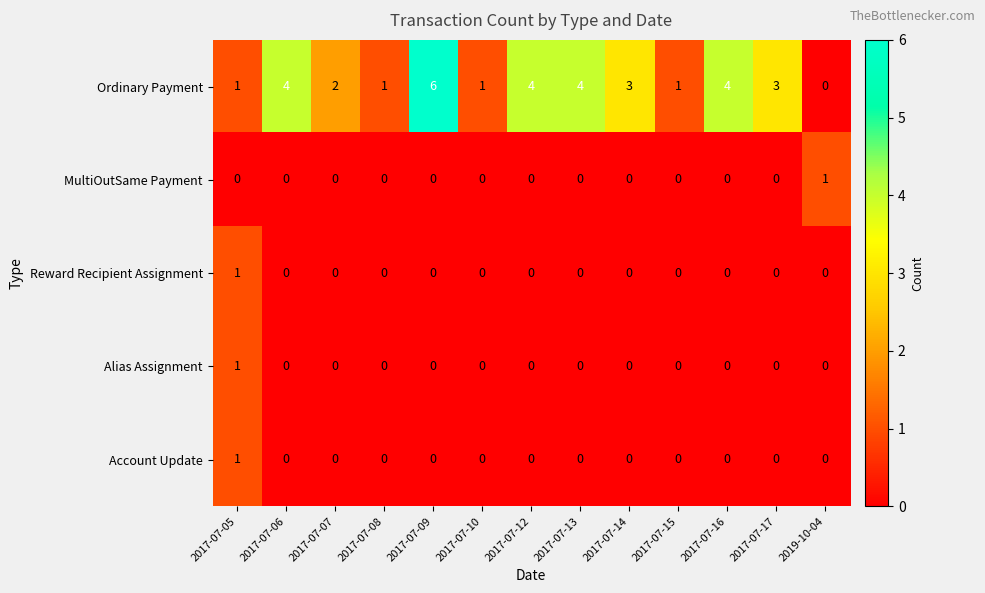

The MultiOutSame Payment series shows 0 at 2017-07-07. True or false?

True